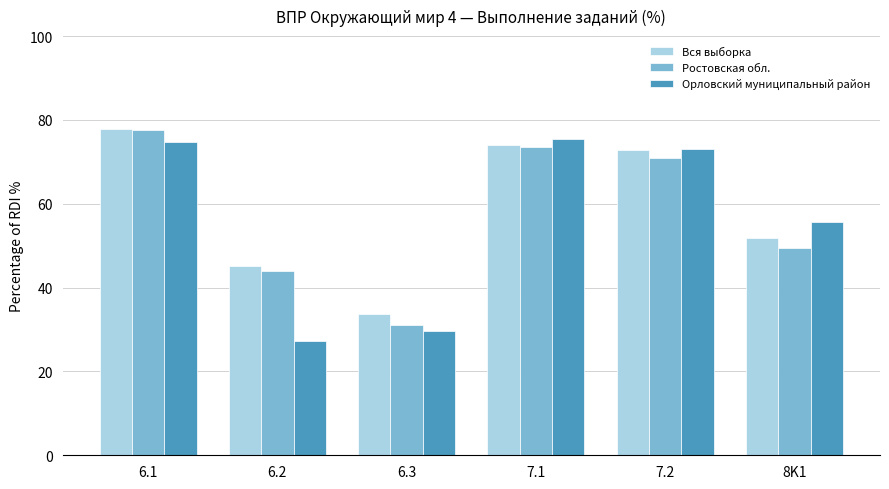

What is the maximum value shown in the chart?

78.0